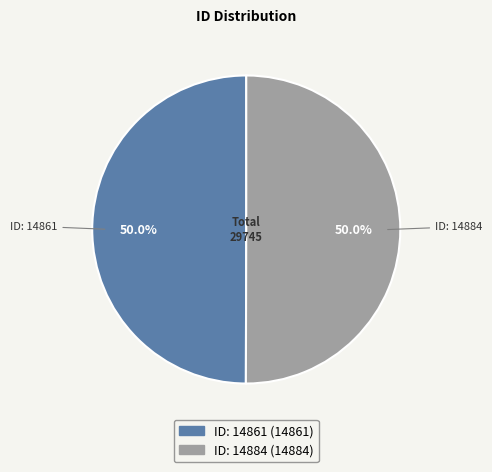

Count the number of slices in the pie.

2